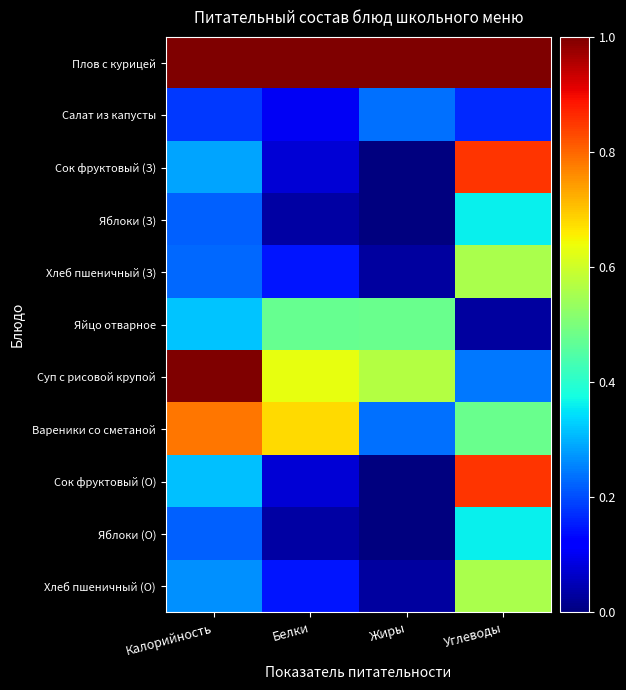

Between Жиры and Углеводы, which series saw the biggest shift?

Сок фруктовый (З)